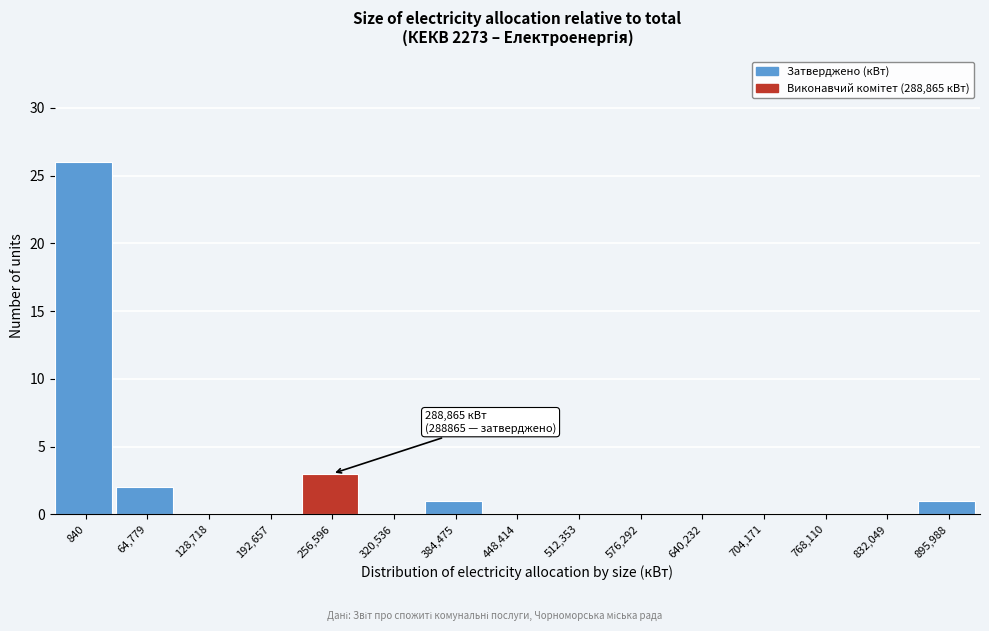

Reading left to right, list all the values displayed in this chart.

840=26	64,779=2	128,718=0	192,657=0	256,596=3	320,536=0	384,475=1	448,414=0	512,353=0	576,292=0	640,232=0	704,171=0	768,110=0	832,049=0	895,988=1